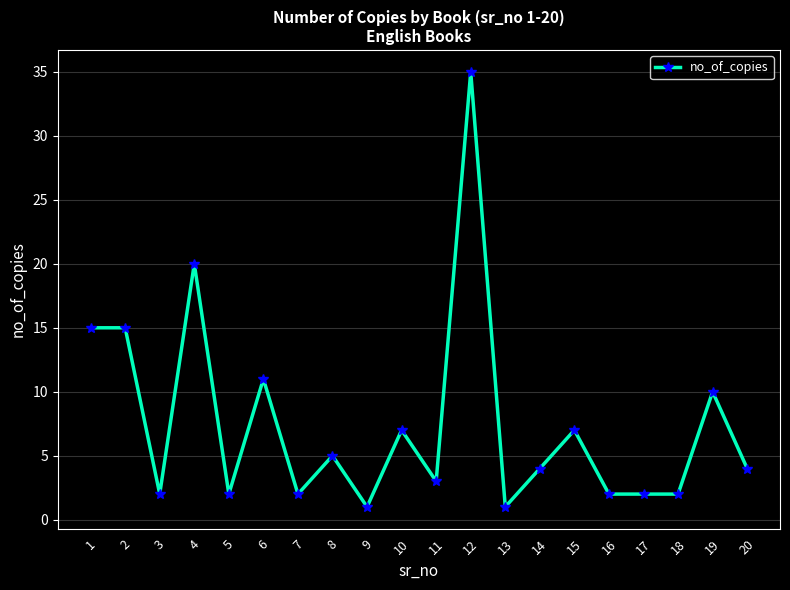

Which has a higher value, 7 or 4?

4